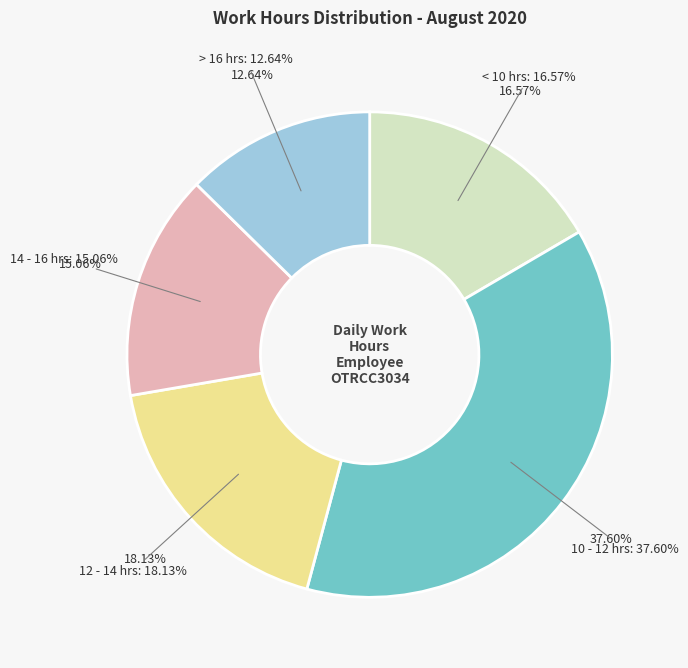

Is it true that Day 27 is 1% of the pie?

False